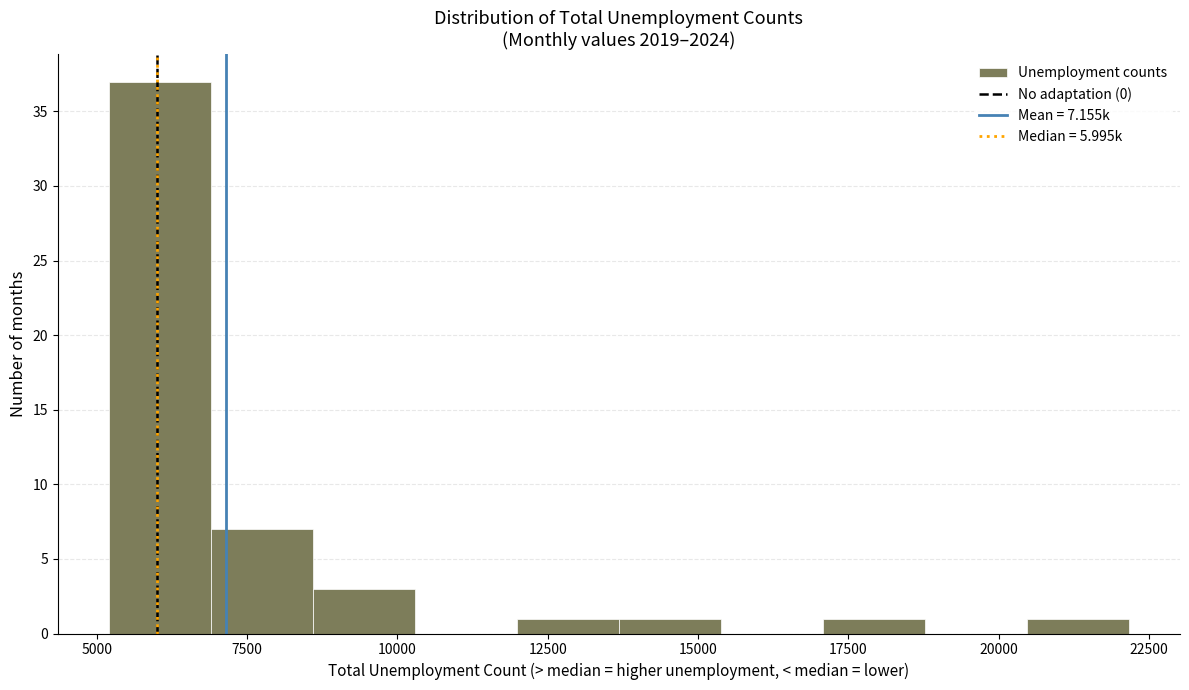

Around what value on the x-axis is the tallest bar? Give the approximate position of its centre, as read against the axis.

6000